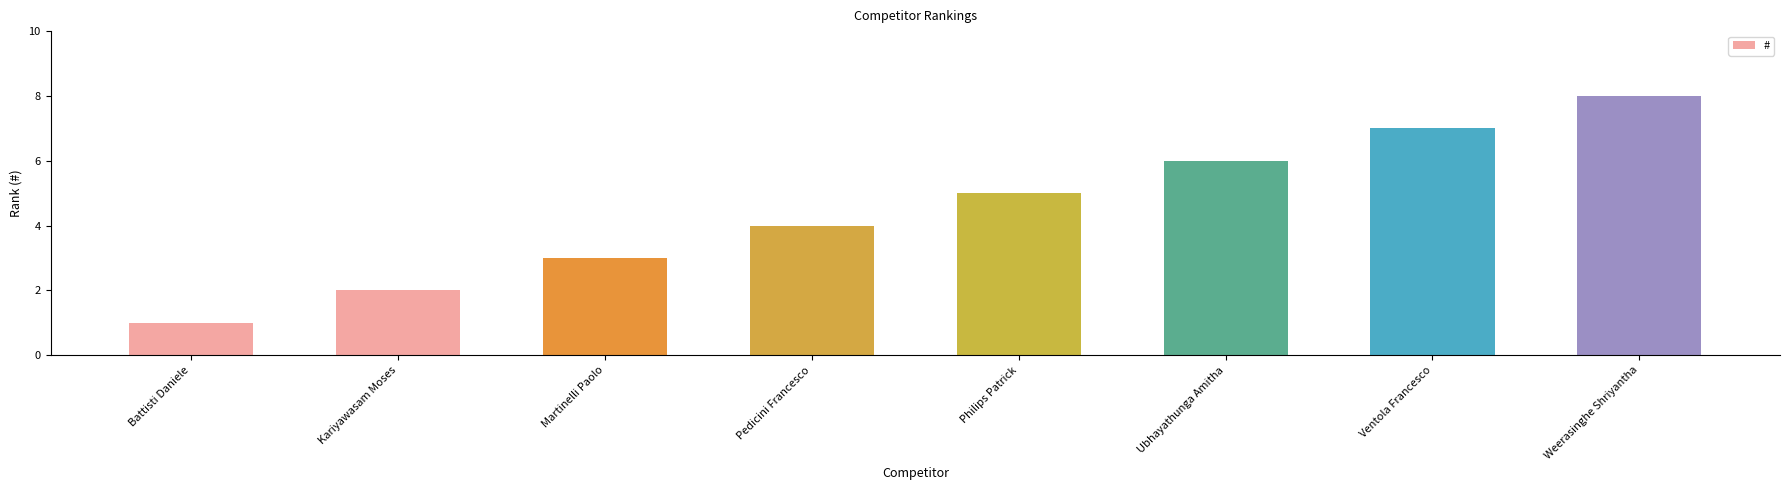

How many data points are less than 5?

4